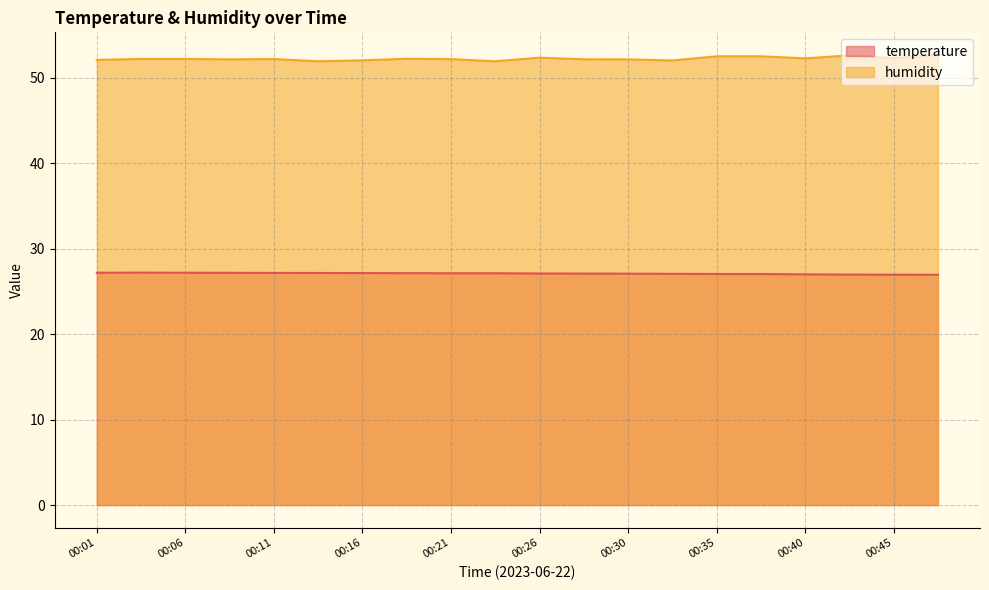

What are all the series names shown in the legend?

temperature, humidity